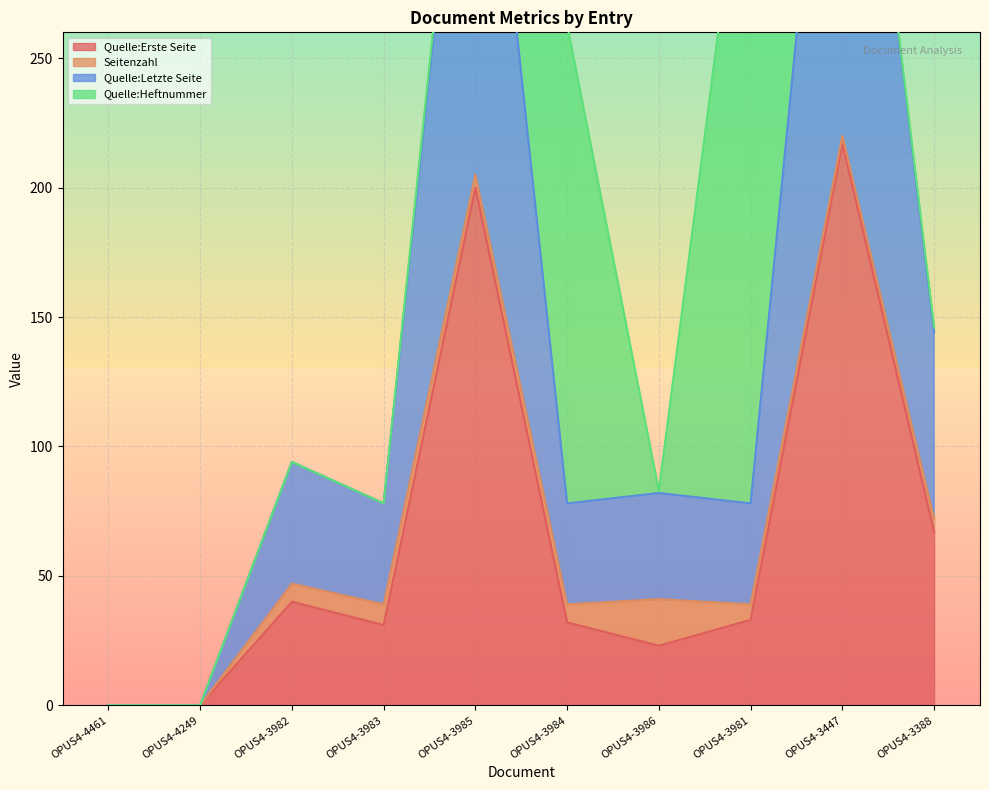

At which label is Quelle:Erste Seite closest to 108?

OPUS4-3388